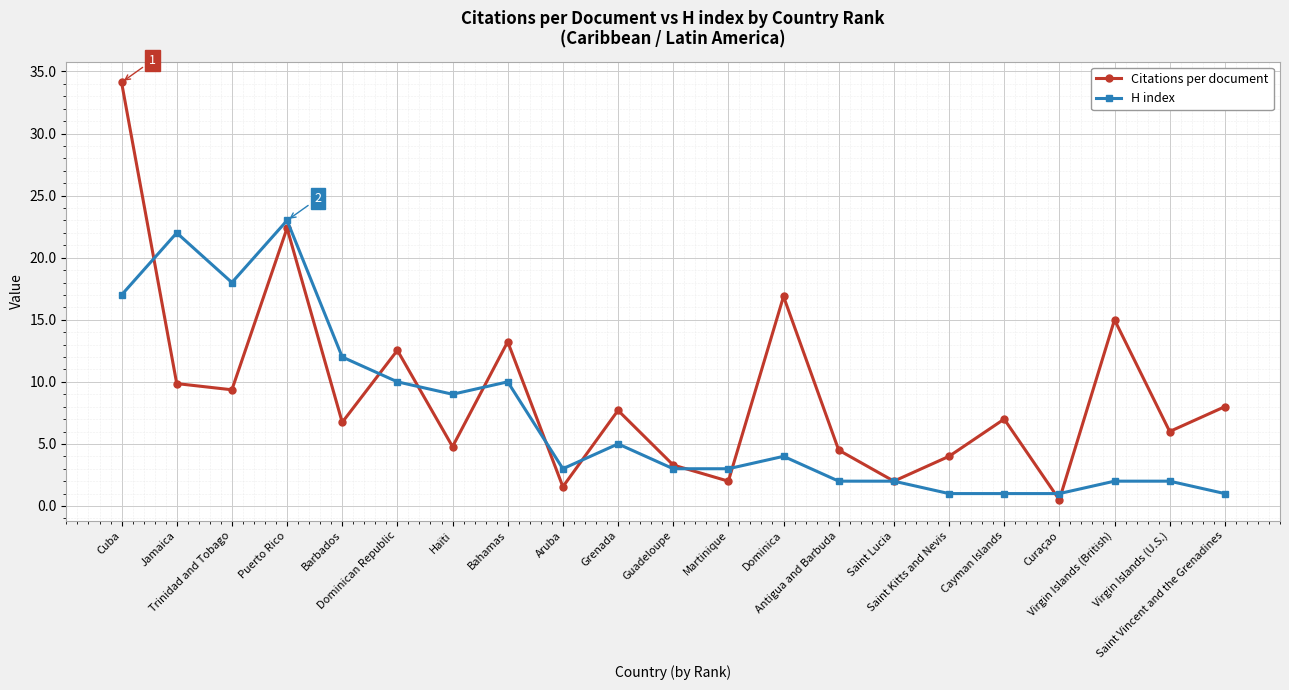

True or false: H index has more than 1 points higher than both neighbors.

True